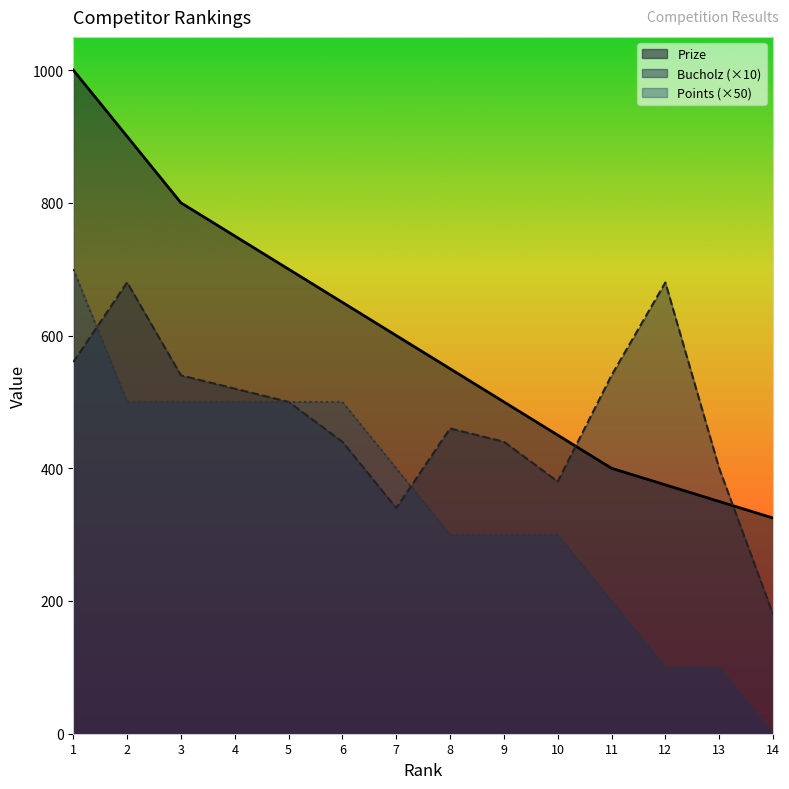

How many intersections are there between Bucholz and Points?

2